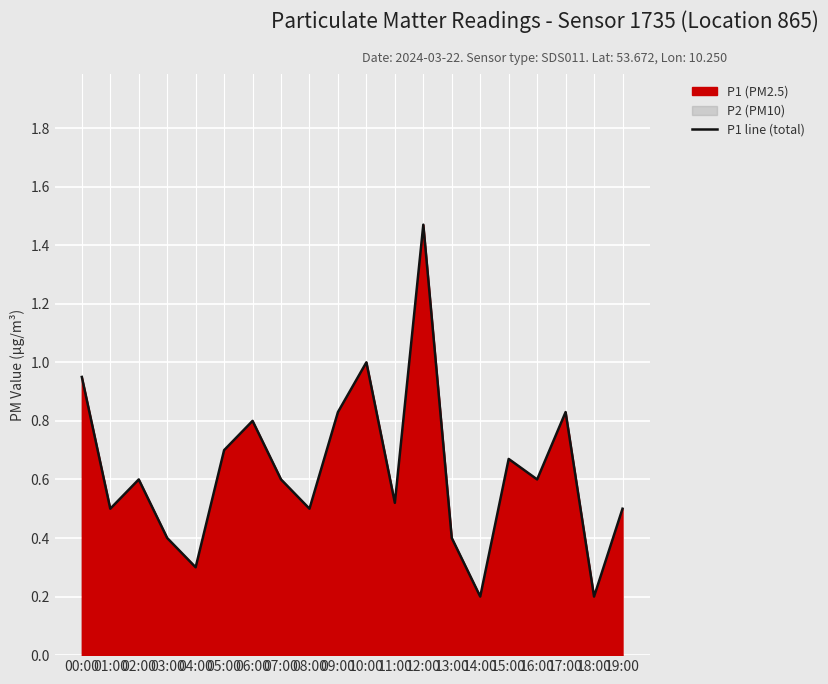

What is the label of the 15th point from the left?

14:00